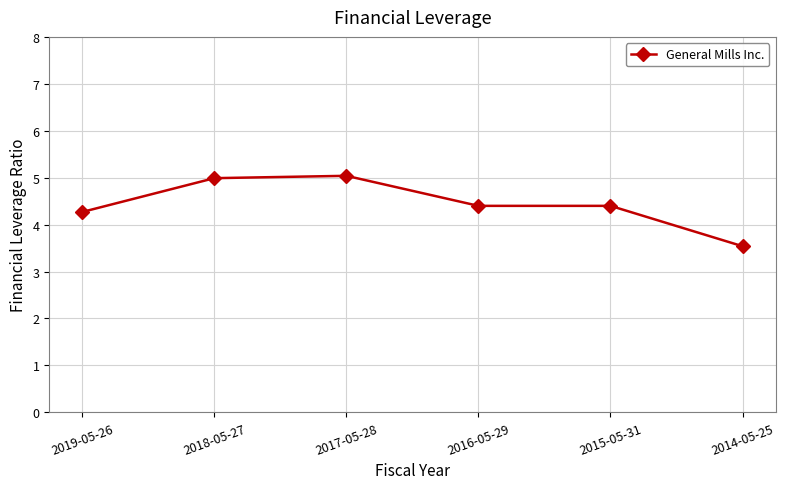

How many series are shown in this chart?

1